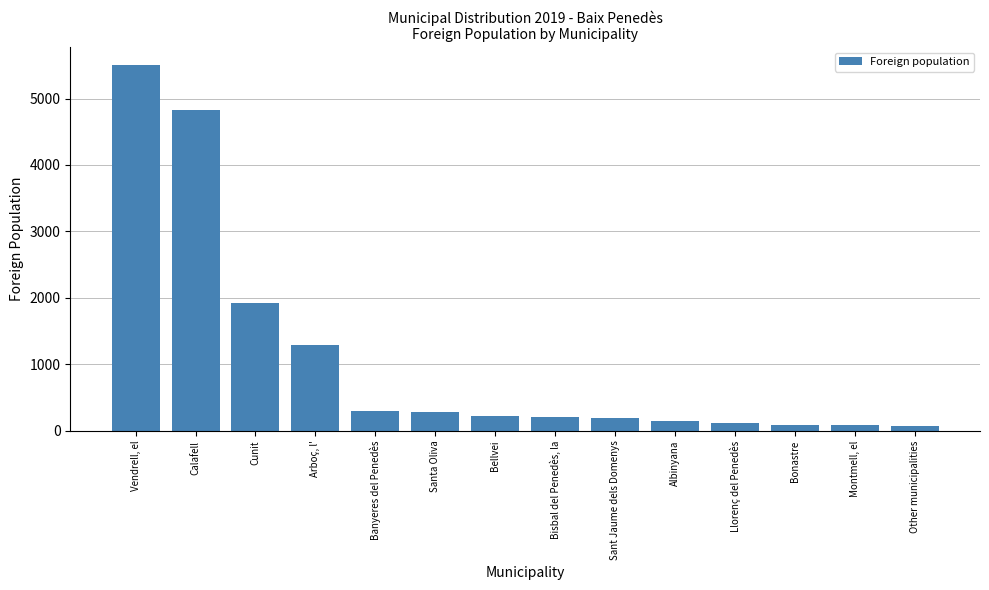

At which label is the value closest to 2786?

Cunit